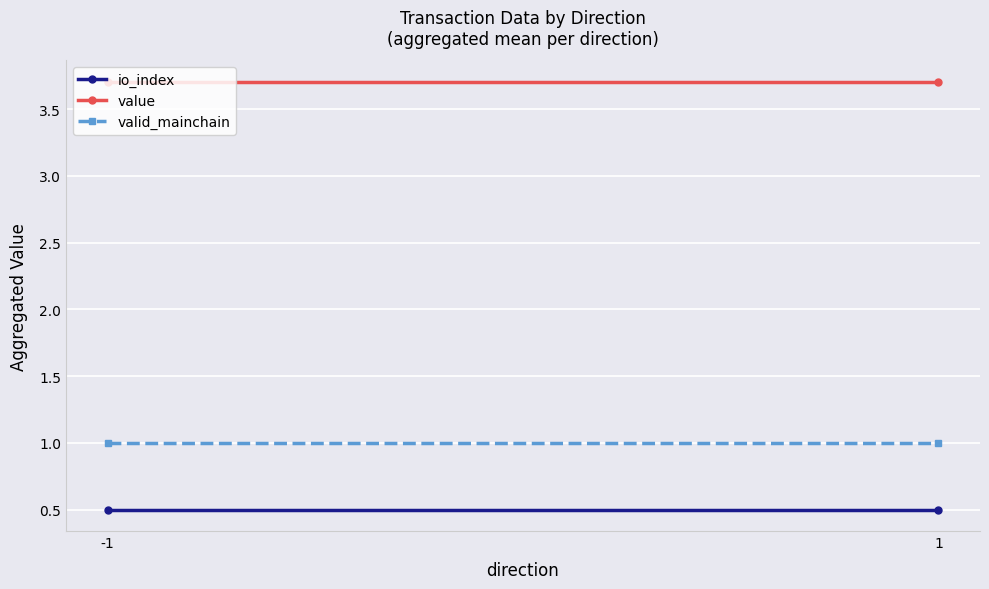

Which category has the highest value in the valid_mainchain series?

-1